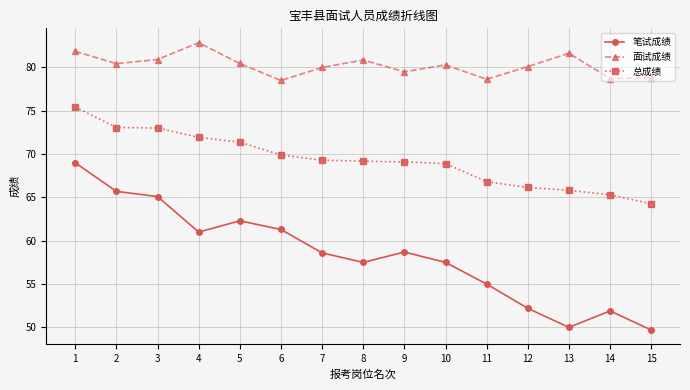

What is the value of the 笔试成绩 point at the 13th from the left?

50.0